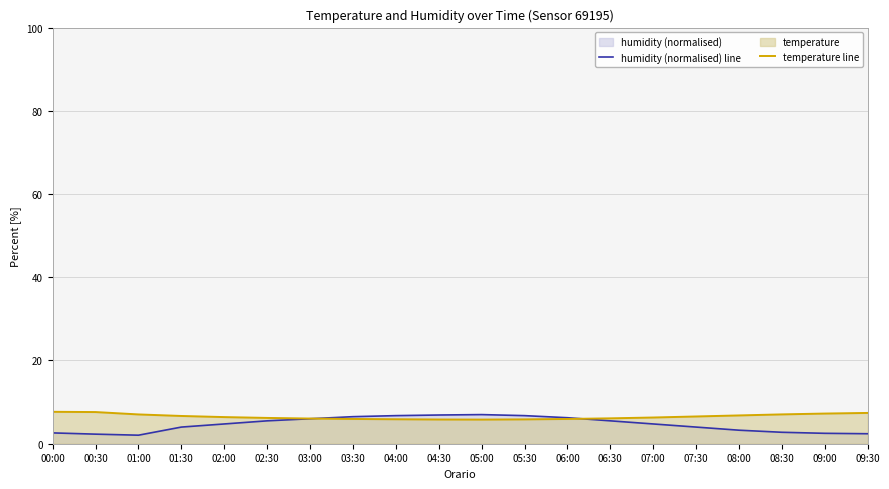

How many intersections are there between humidity (normalised) line and temperature line?

2